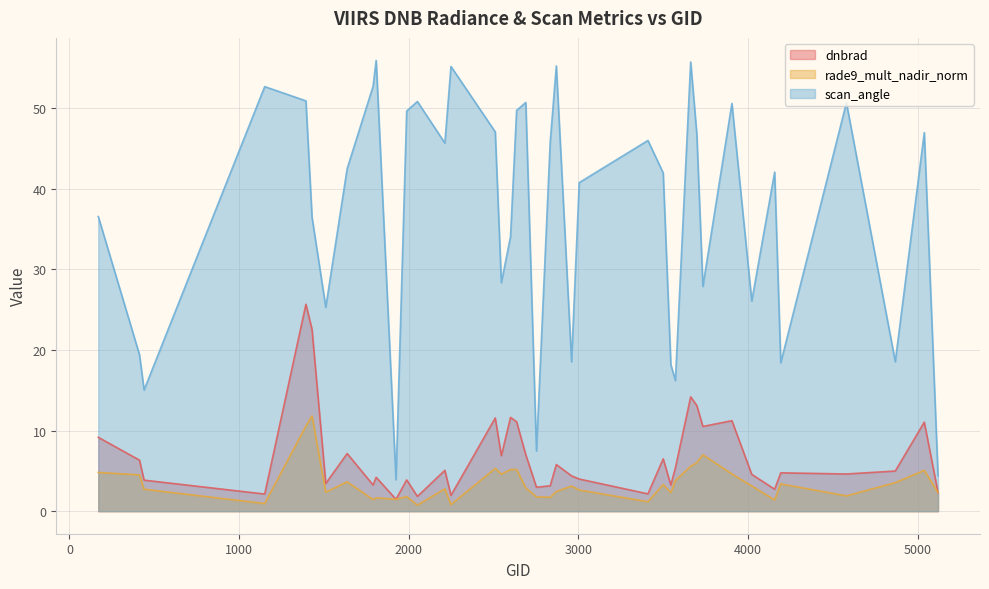

True or false: rade9_mult_nadir_norm and scan_angle intersect in this chart.

False